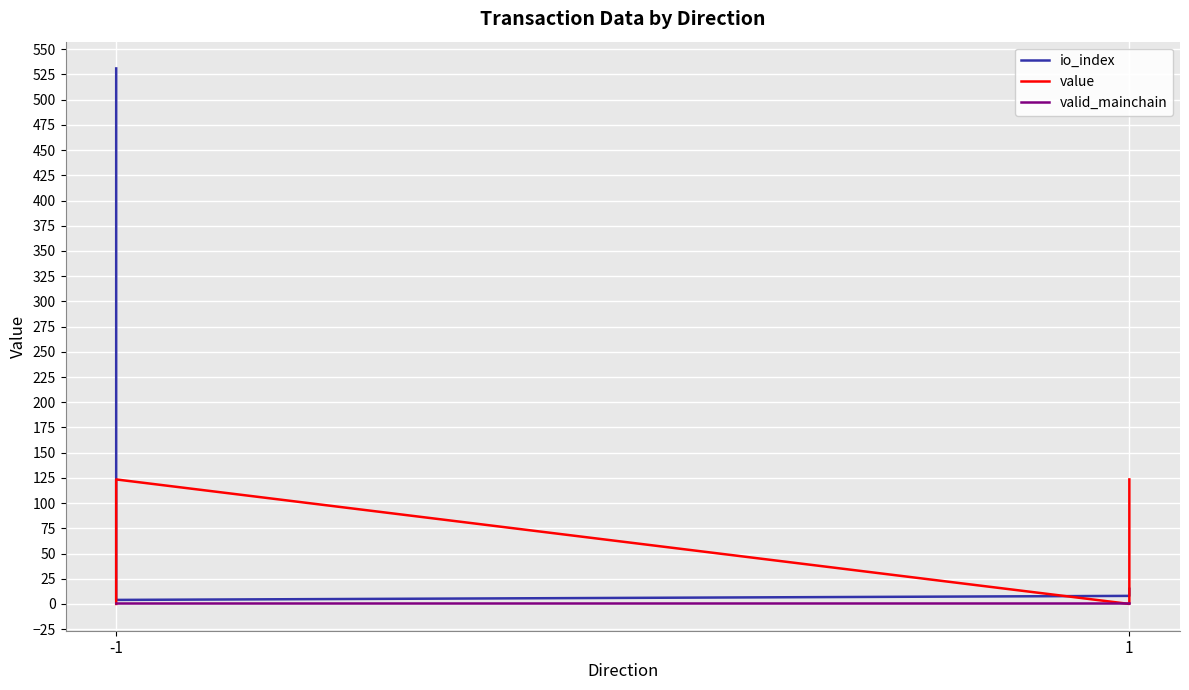

What are all the series names shown in the legend?

io_index, value, valid_mainchain